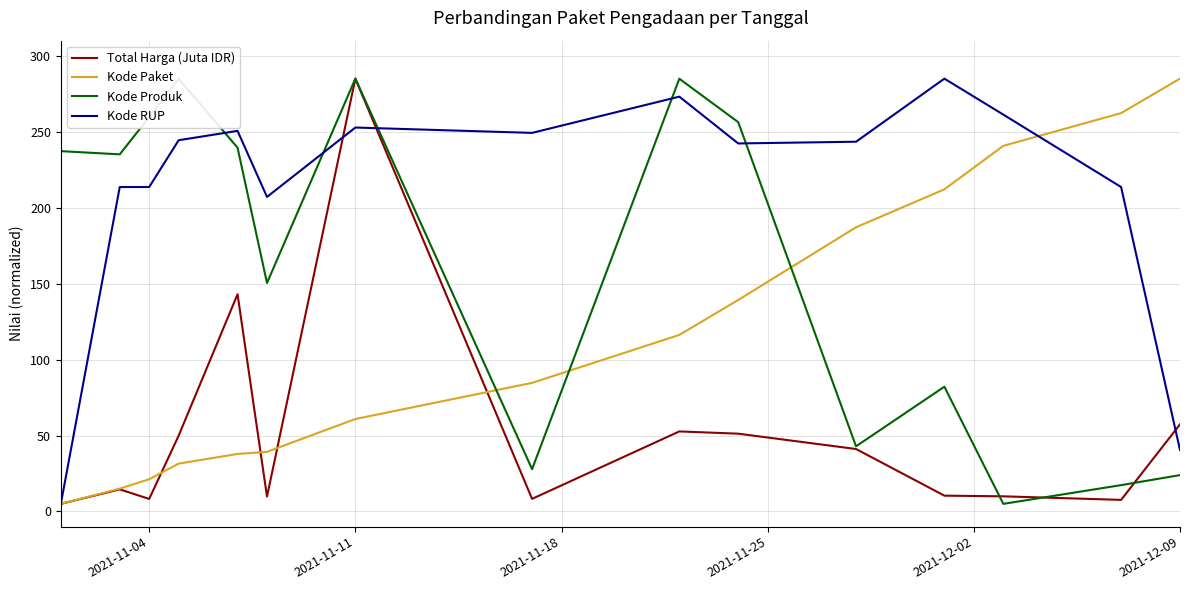

What is the maximum value shown in the chart?

285.0